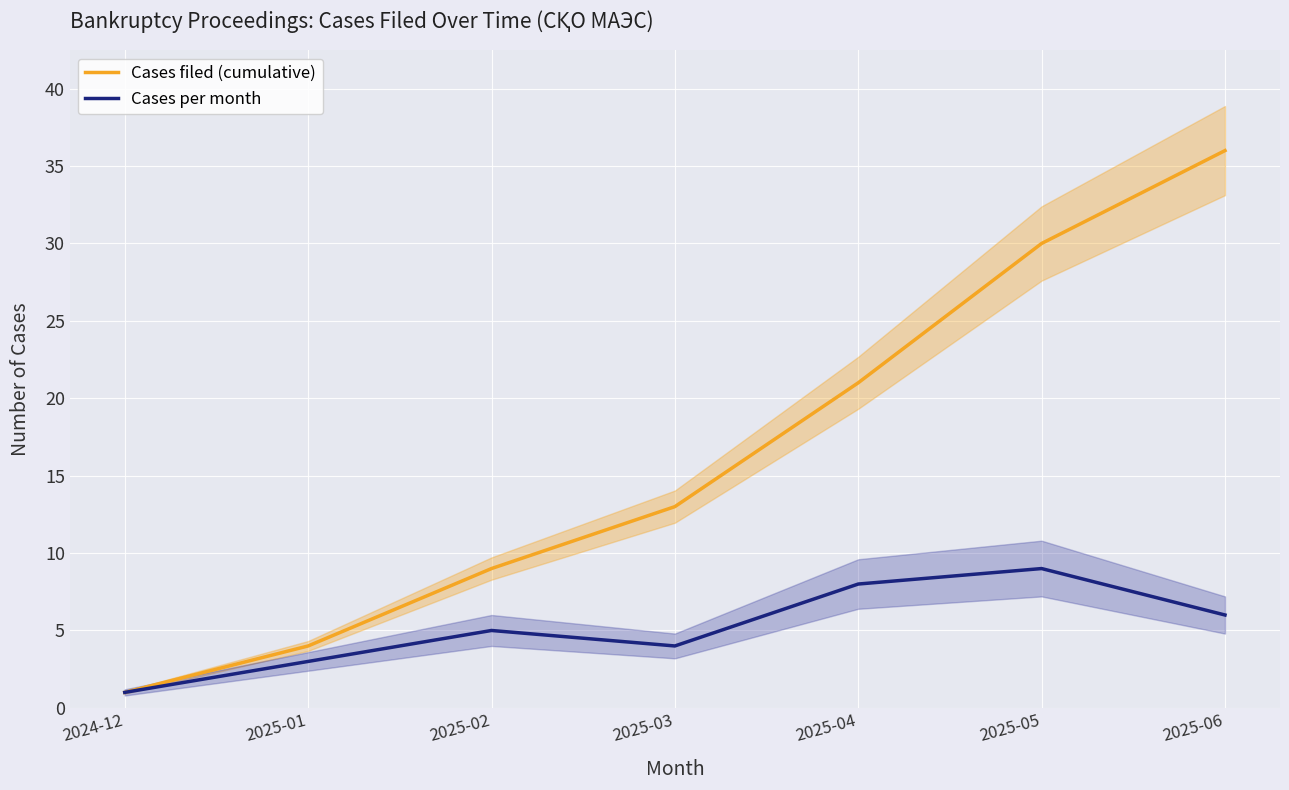

Is the value of Cases filed (cumulative) at 2024-12 greater than the value of Cases per month at 2025-06?

No